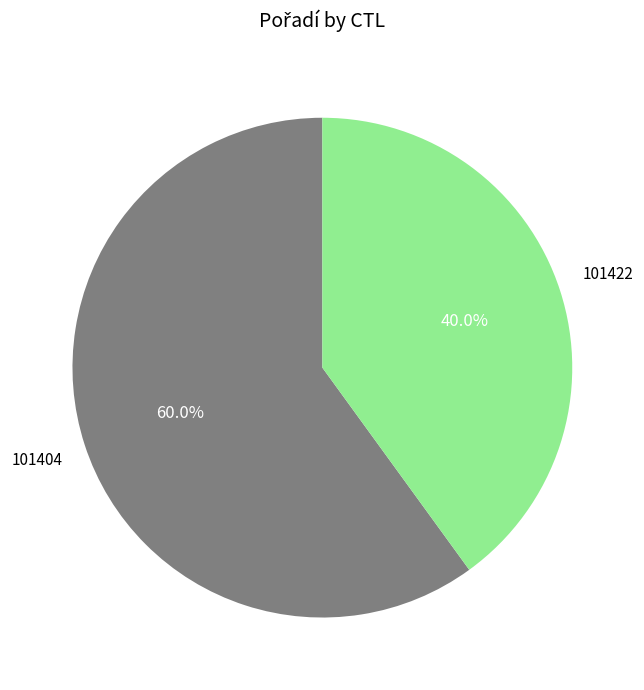

Is there a majority slice in this chart?

Yes